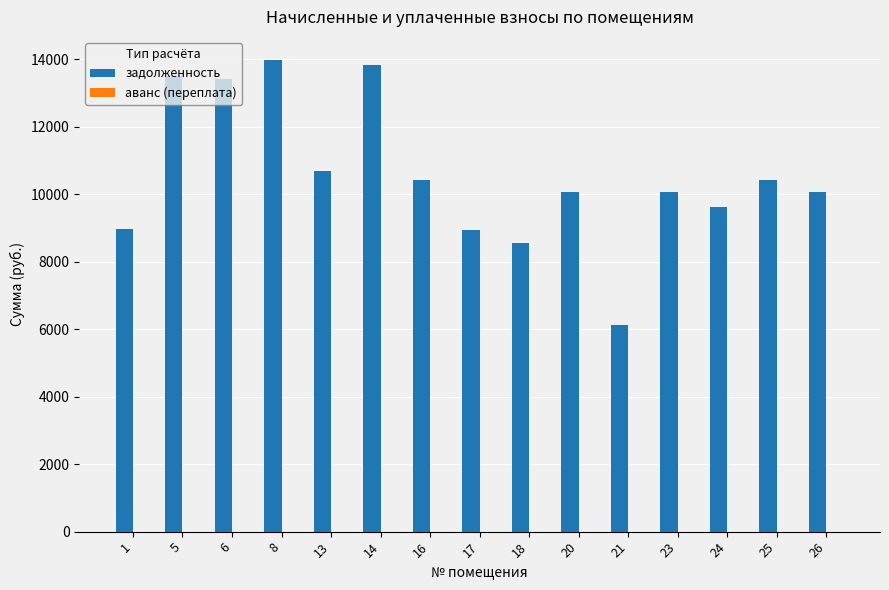

What is the approximate value at 1?

8953.0